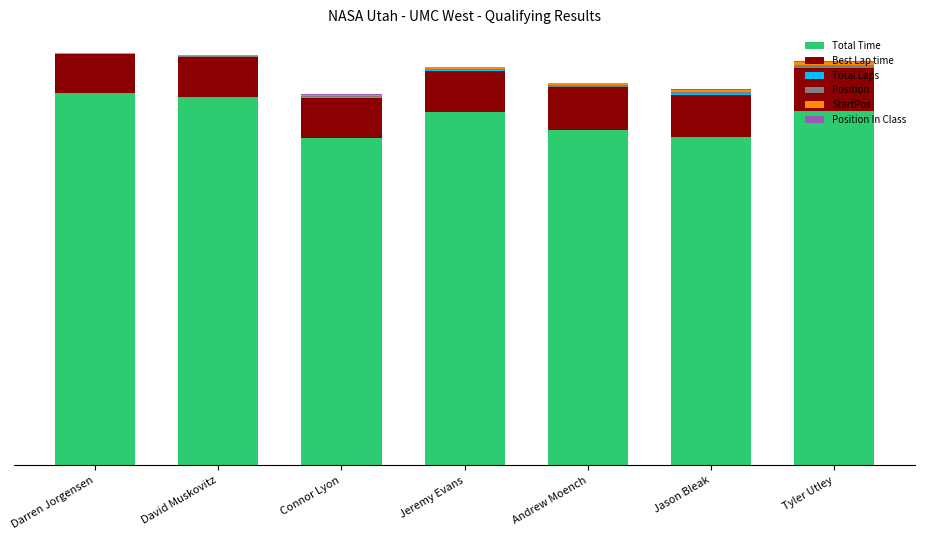

Are the bars horizontal?

No